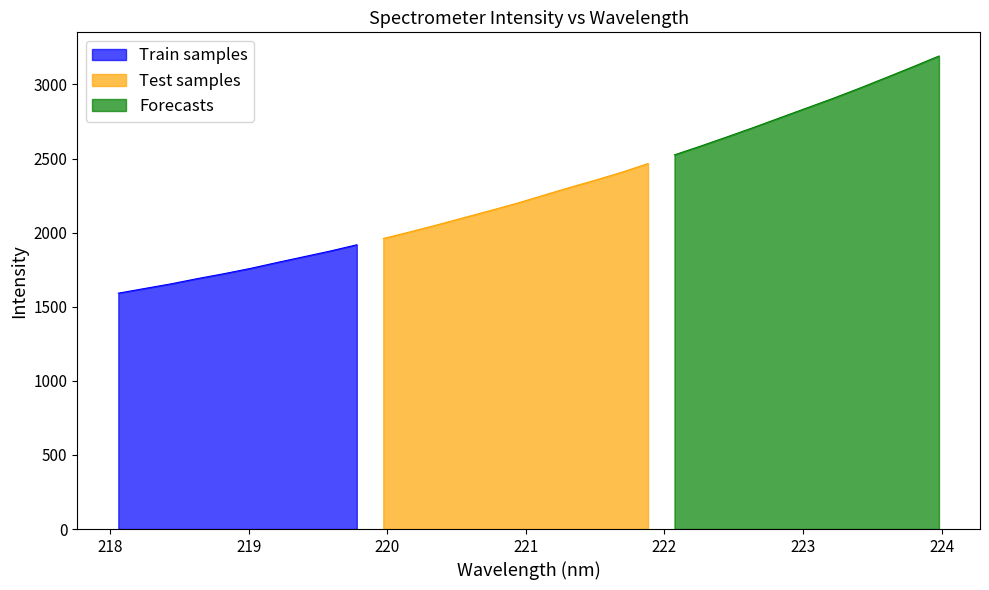

What is the label of the 24th point from the right?

219.589